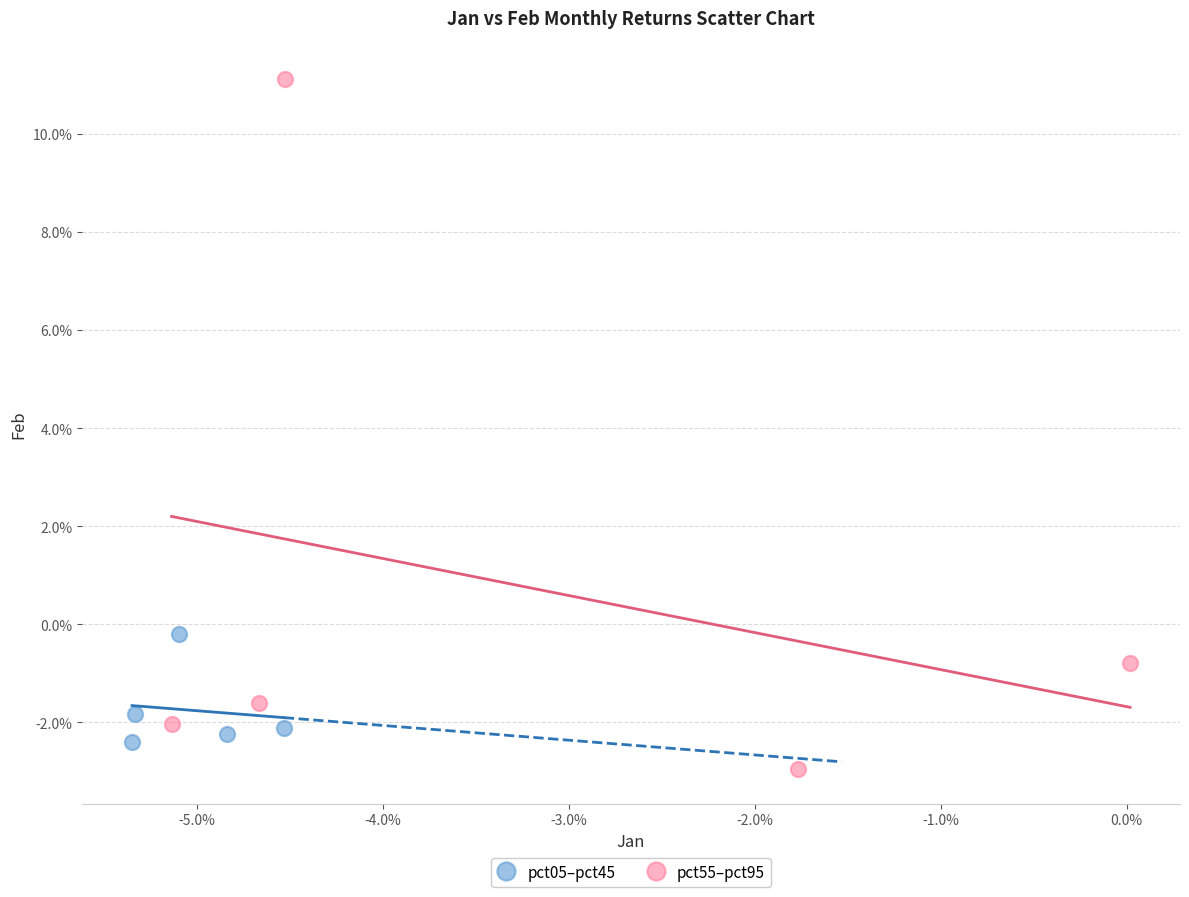

What are all the series names shown in the legend?

pct05–pct45, pct55–pct95